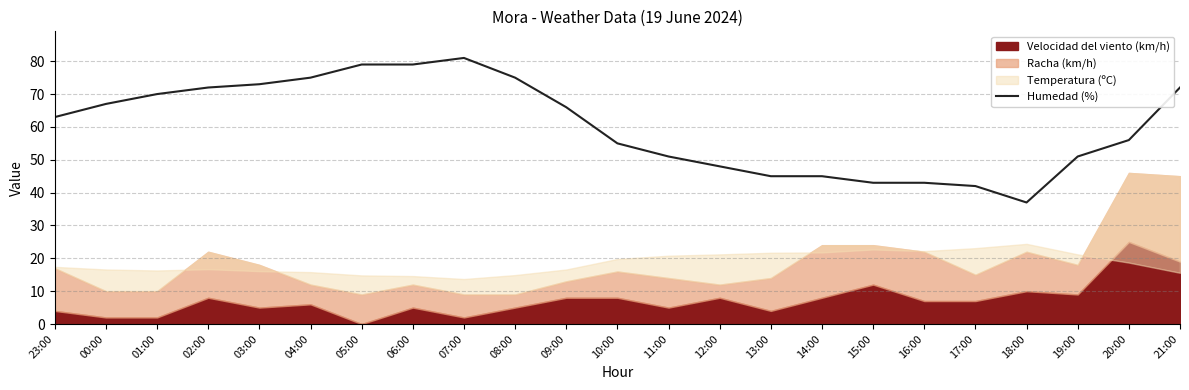

What is the approximate value at 02:00?

72